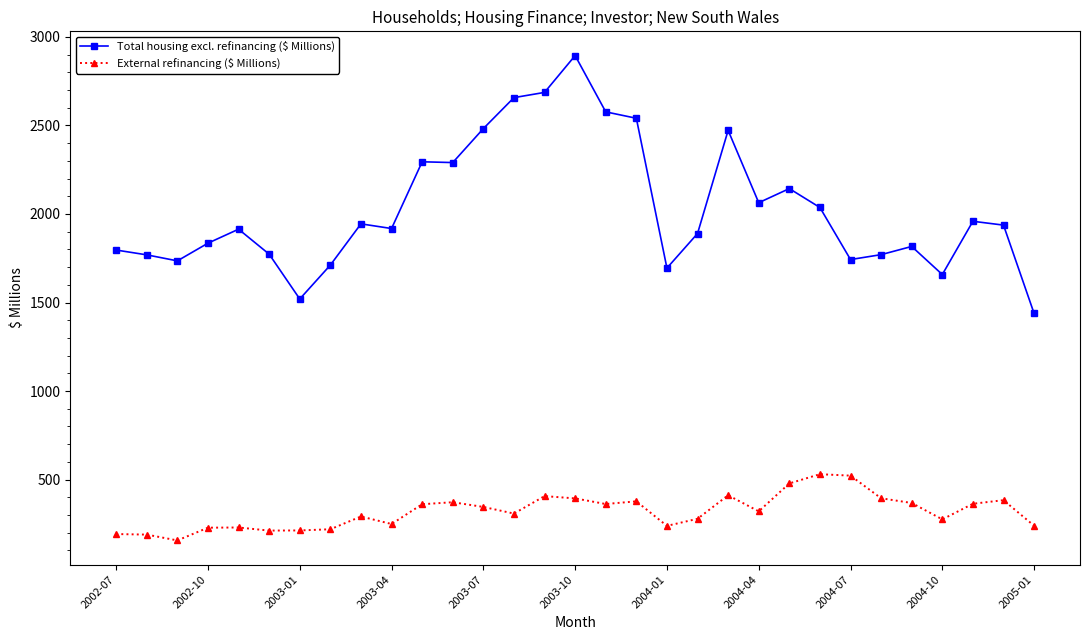

What is the difference between the maximum and second lowest values in the External refinancing ($ Millions) series?

341.2